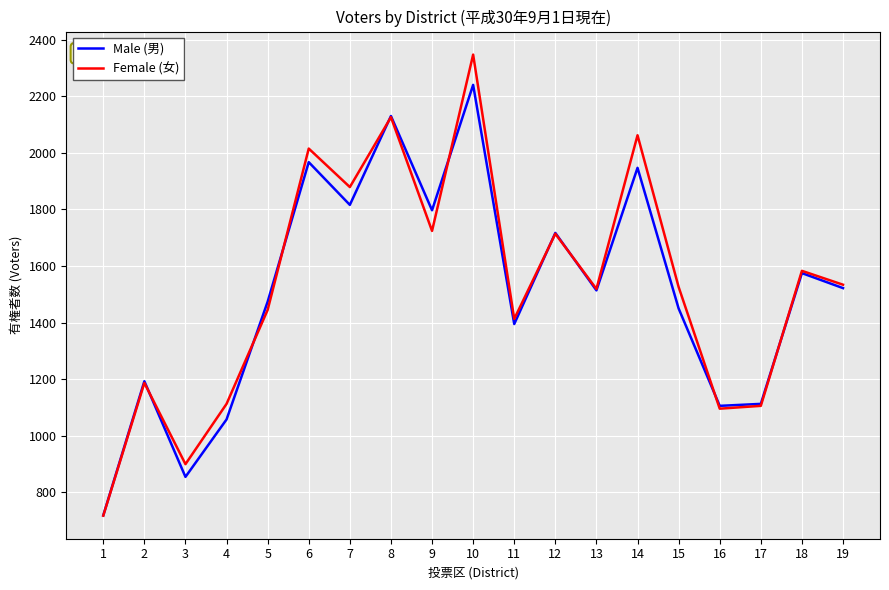

How many interior local valleys does the Male (男) series have?

6